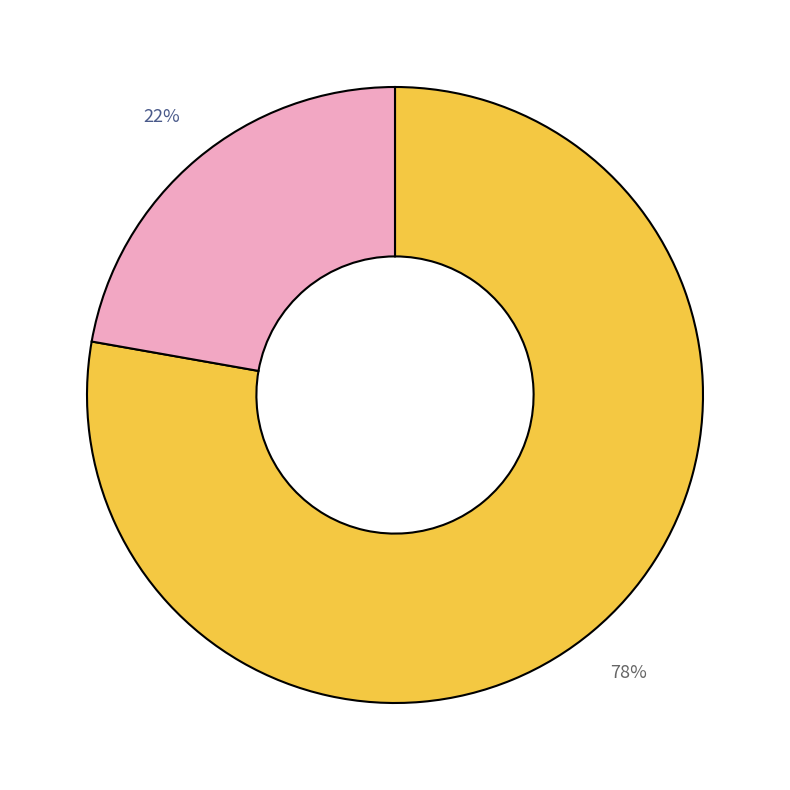

To the nearest percent, what is the average slice percentage?

50%